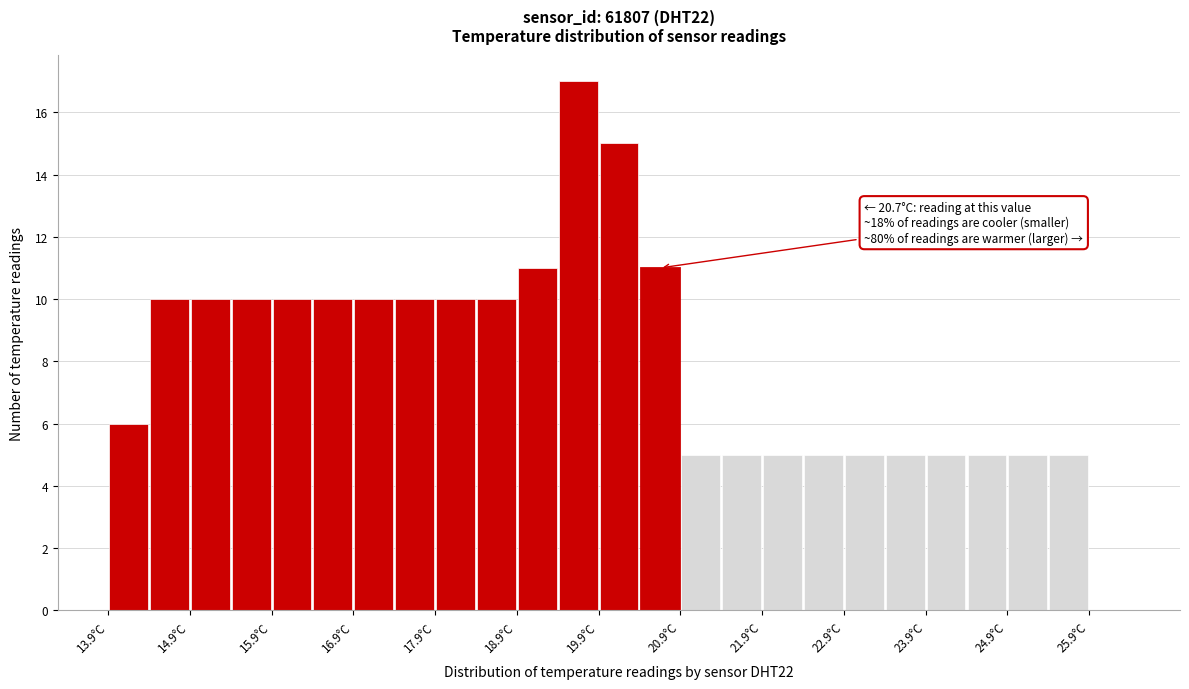

Which range on the x-axis has the tallest bar?

19.45 to 19.95